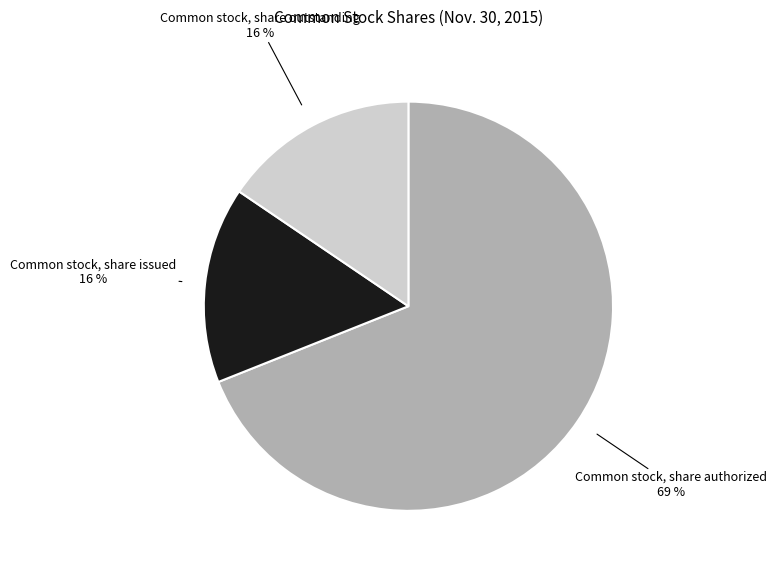

Is there any slice that represents more than half of the pie?

Yes